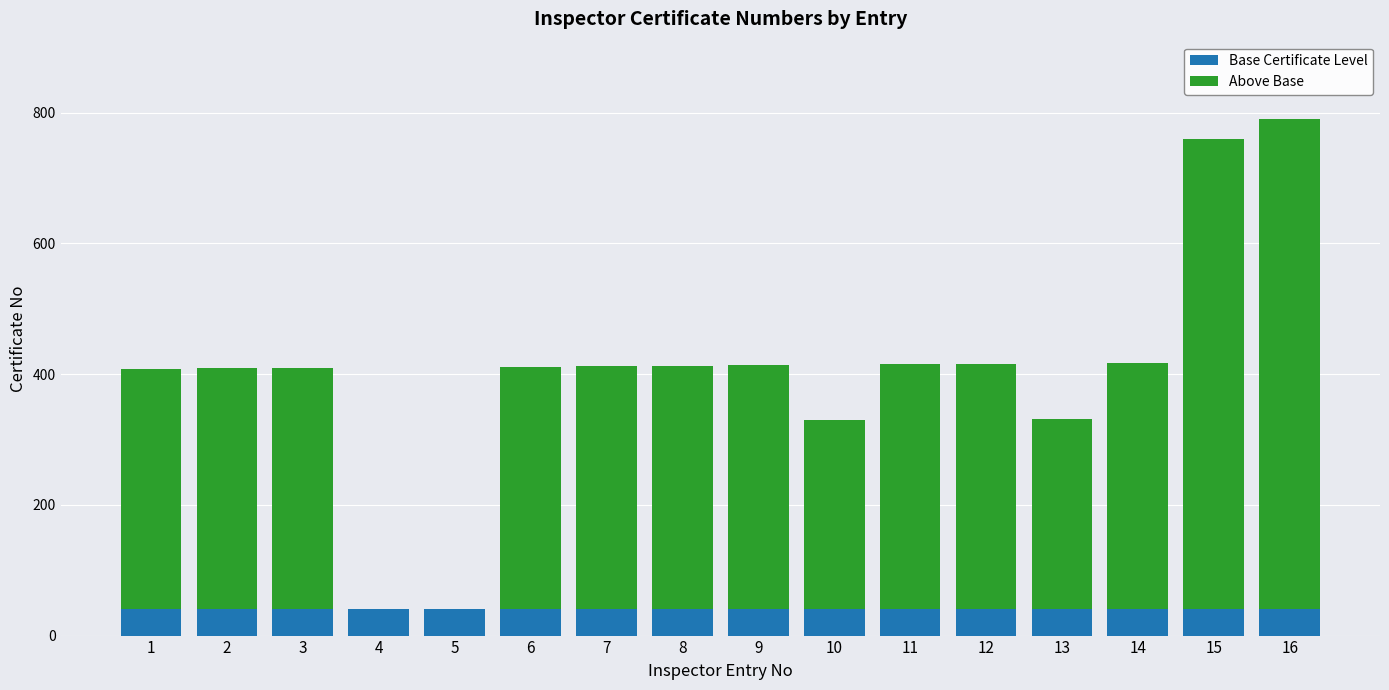

What is the sum of all Base Certificate Level values?

640